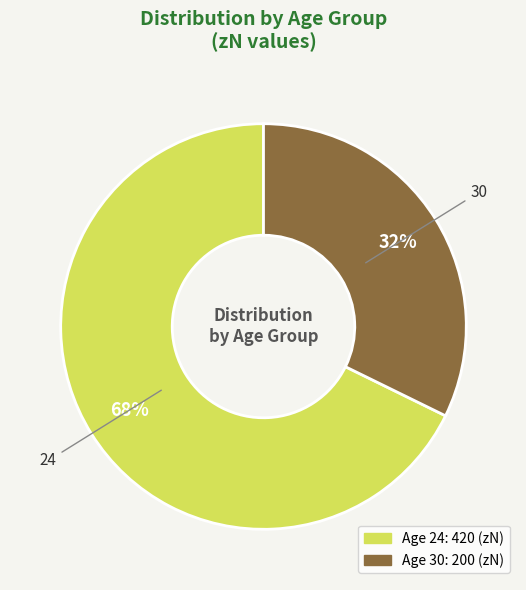

Does 30 account for over 50% of the chart?

No